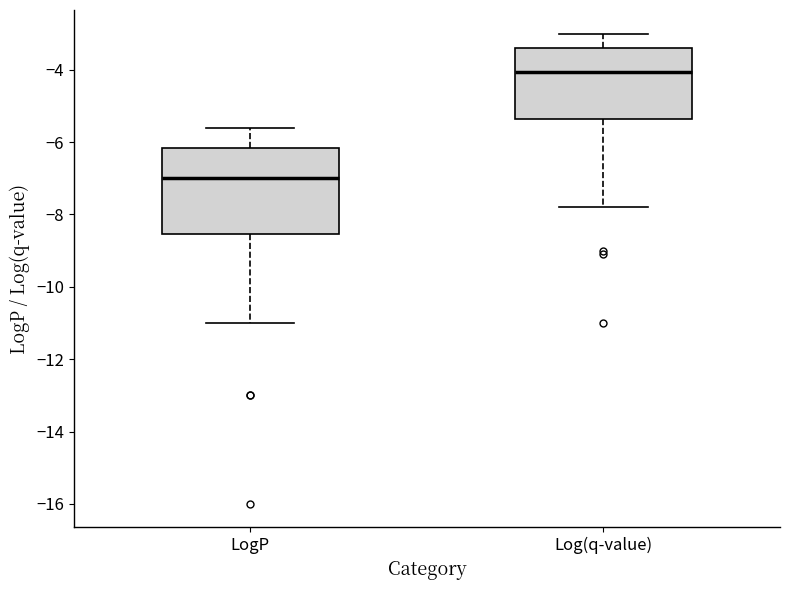

Reading left to right, transcribe this box plot: for each box, give where its median line is, the range the box spans, and where its two whiskers end, as read against the y-axis. The values are not printed on the chart, so give them approximately, as read against the axis.

LogP: median -7.0, box -8.6 to -6.2, whiskers -11.0 to -5.6
Log(q-value): median -4.0, box -5.4 to -3.4, whiskers -7.8 to -3.0